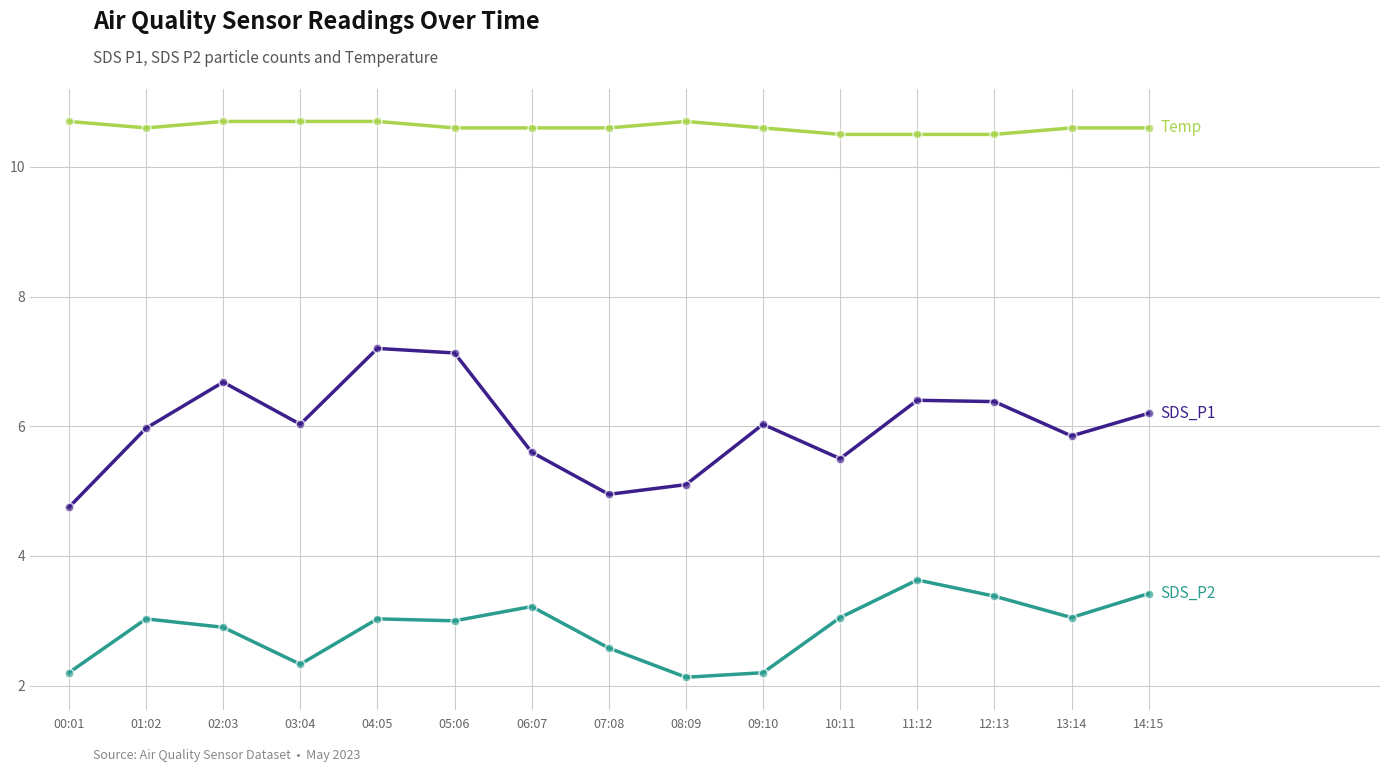

What is the difference between the highest and lowest values at 07:08?

8.0